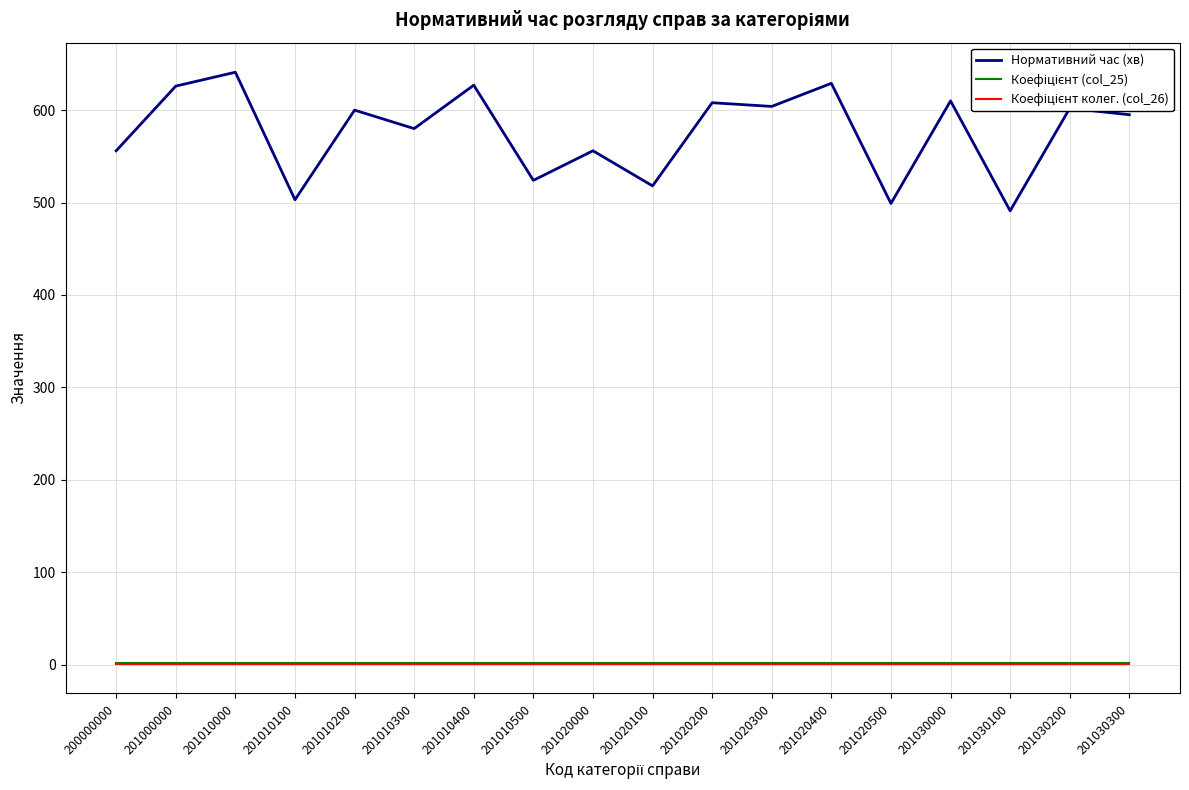

Which series has the widest spread of values?

Нормативний час (хв)